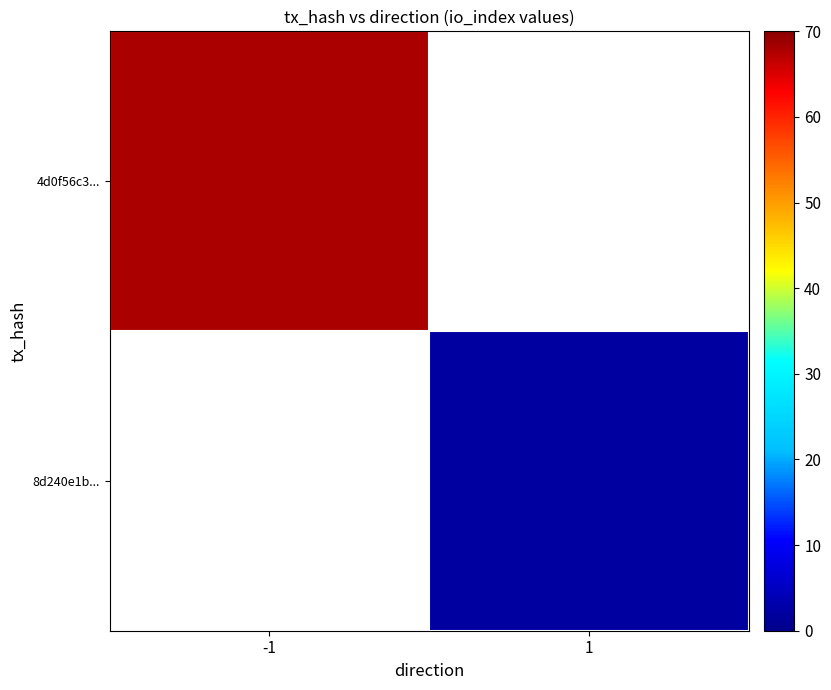

At how many categories does at least one series exceed 27?

1